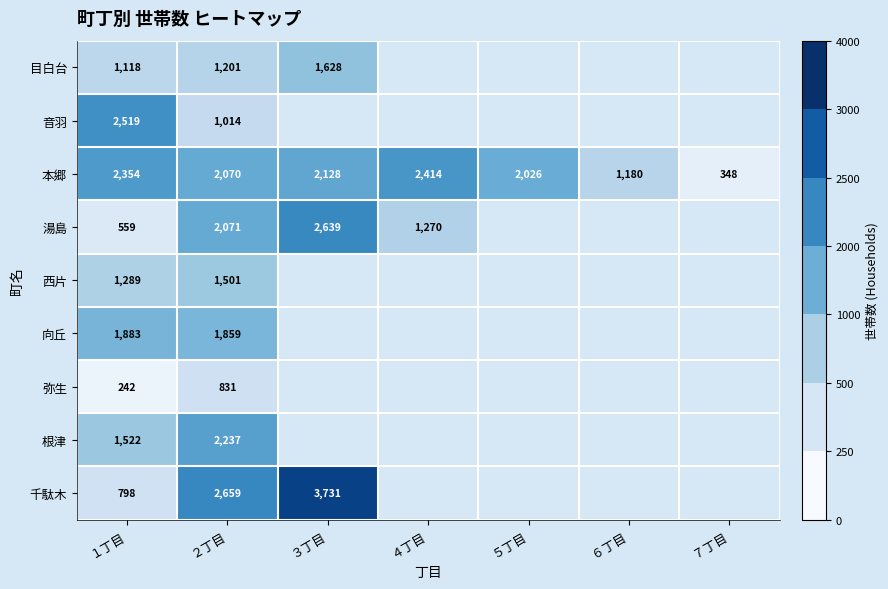

True or false: 根津 has a value of 2237 at ２丁目.

True